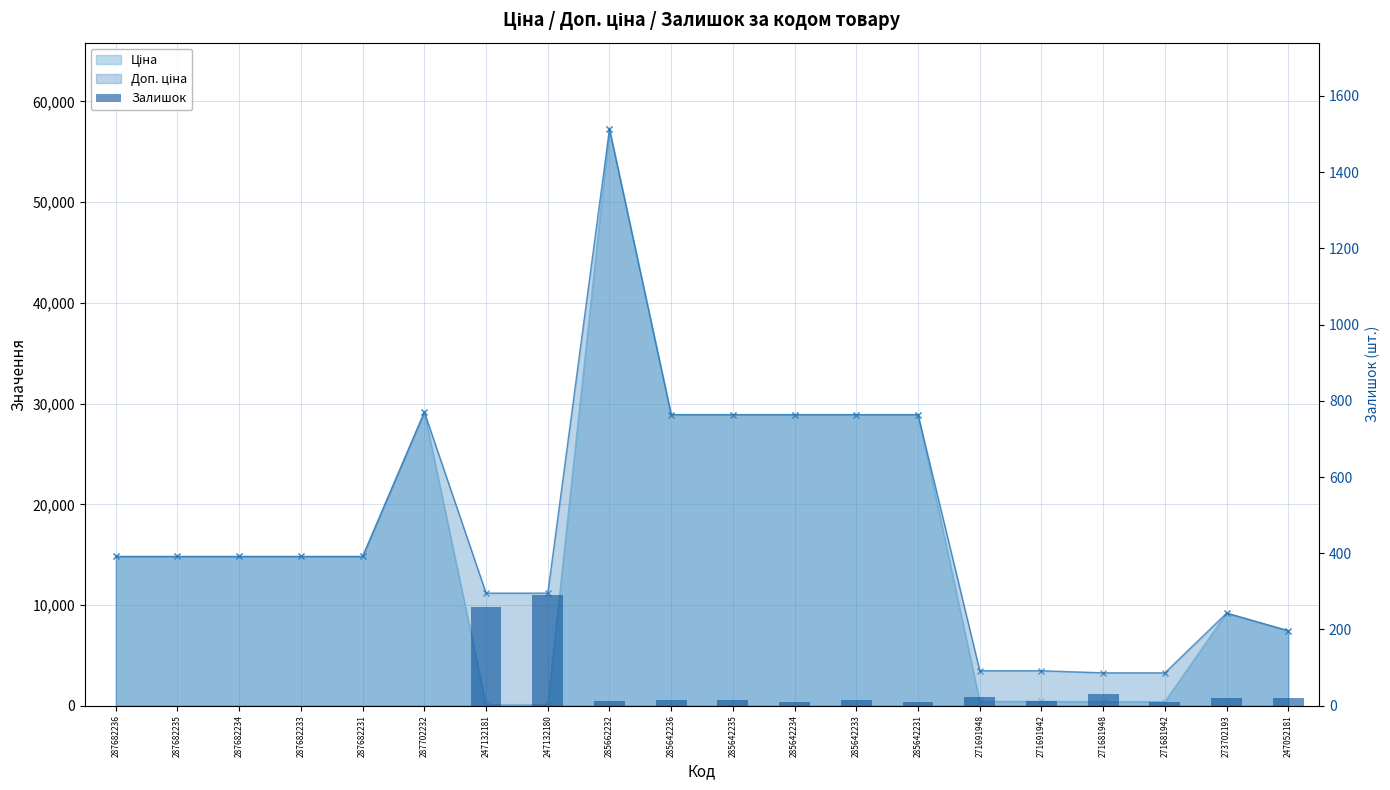

What is the label of the 8th bar from the right?

285642233